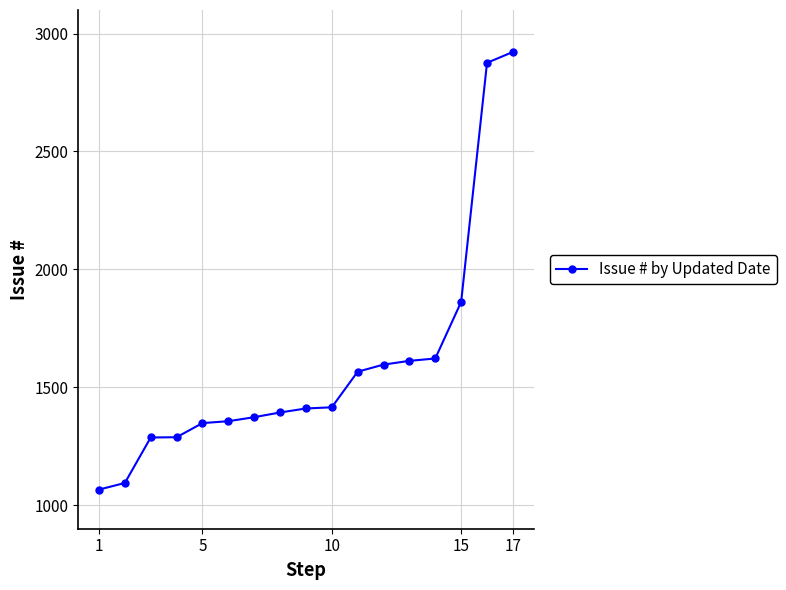

What is the value of the 5th point from the left?

1348